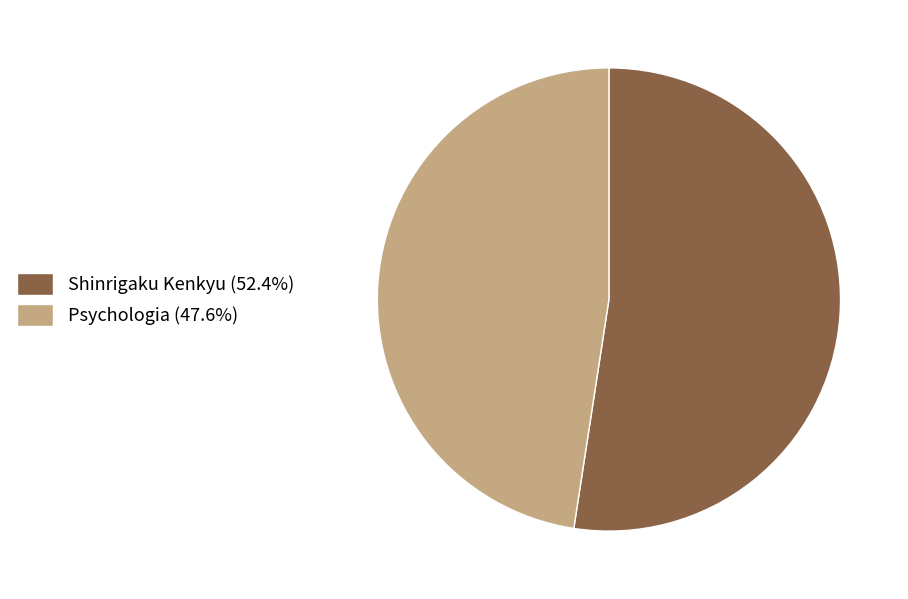

Combined, do Shinrigaku Kenkyu (52.4%) and Psychologia (47.6%) account for over 50%?

Yes